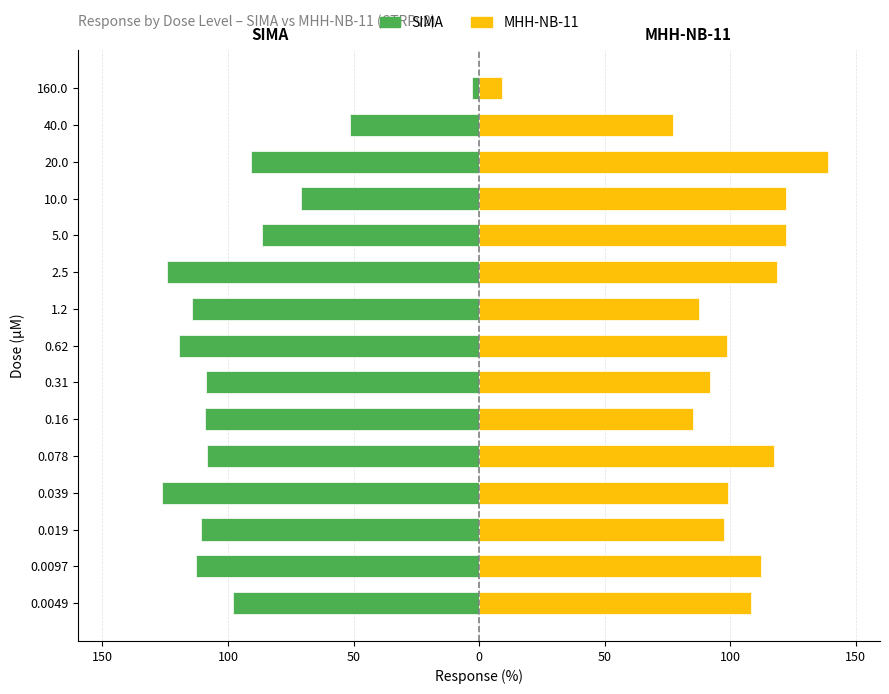

Reading right to left, transcribe all the data shown in this chart.

SIMA: -2.7	-51.3	-90.9	-71.0	-86.5	-124.2	-114.5	-119.4	-108.6	-109.1	-108.3	-126.3	-110.8	-112.9	-97.9
MHH-NB-11: 9.0	77.3	138.8	122.0	122.3	118.5	87.4	98.9	92.0	85.2	117.5	99.2	97.6	112.3	108.2